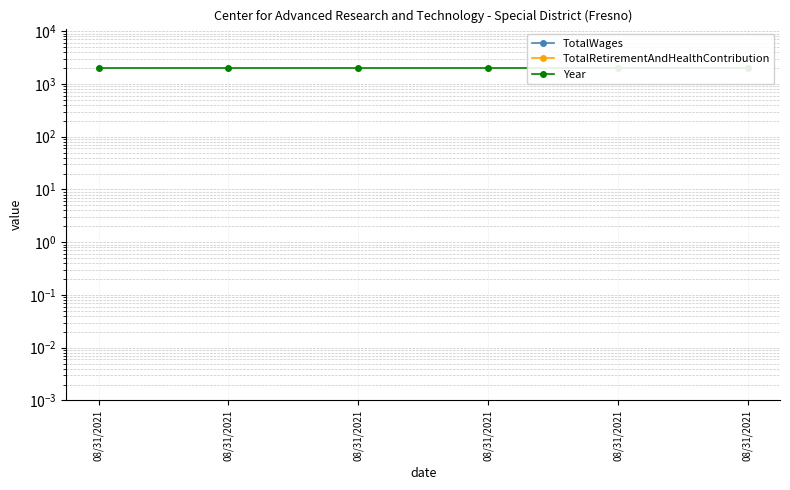

True or false: TotalRetirementAndHealthContribution and Year cross at least once.

False